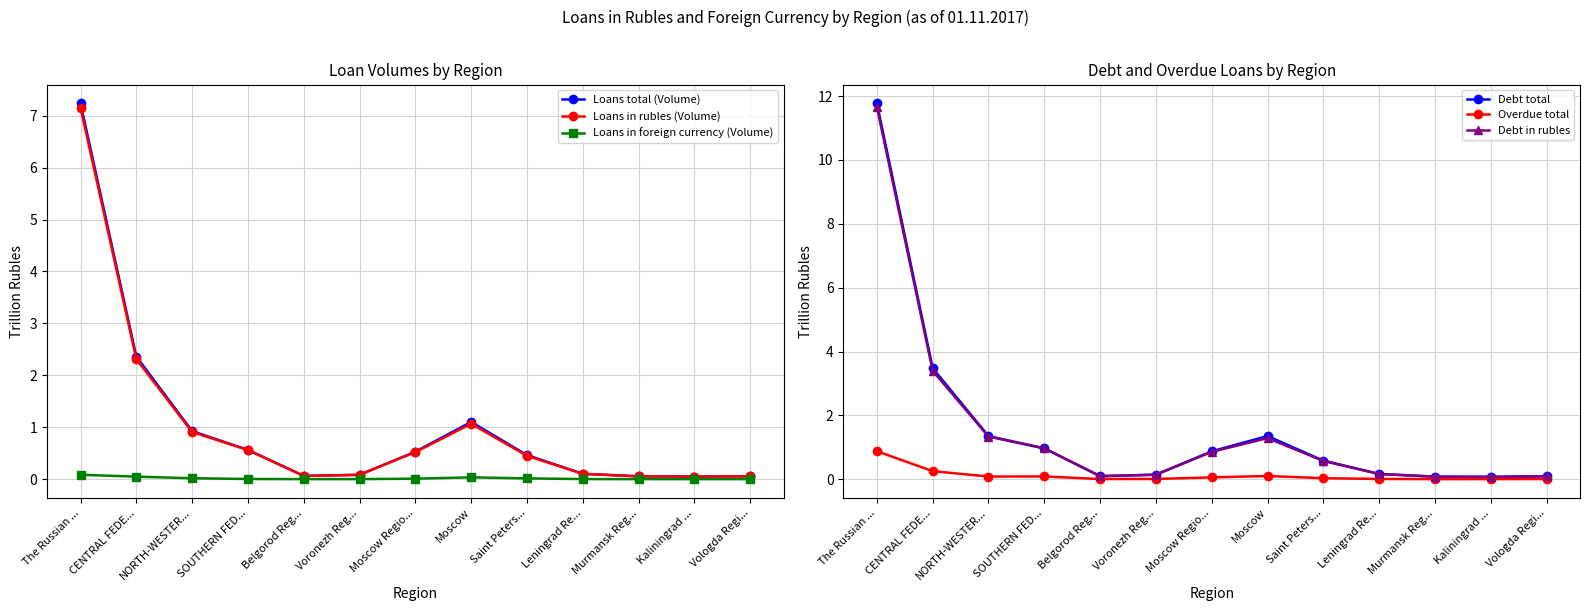

What is the label of the 9th point from the right?

Belgorod Reg...